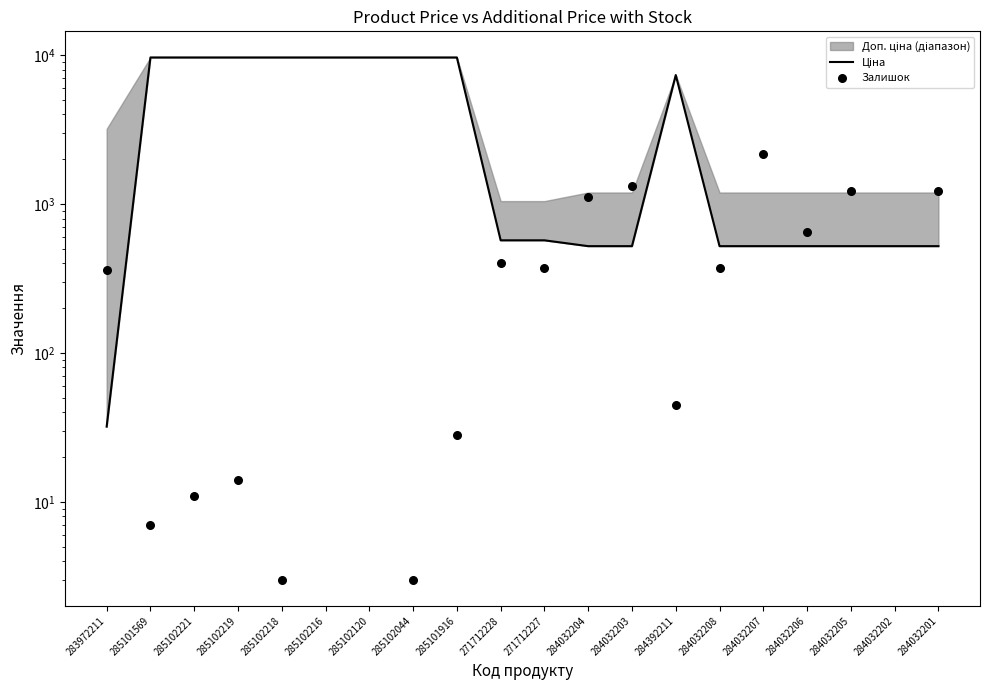

What is the total value across all series at 284032204?

1632.2